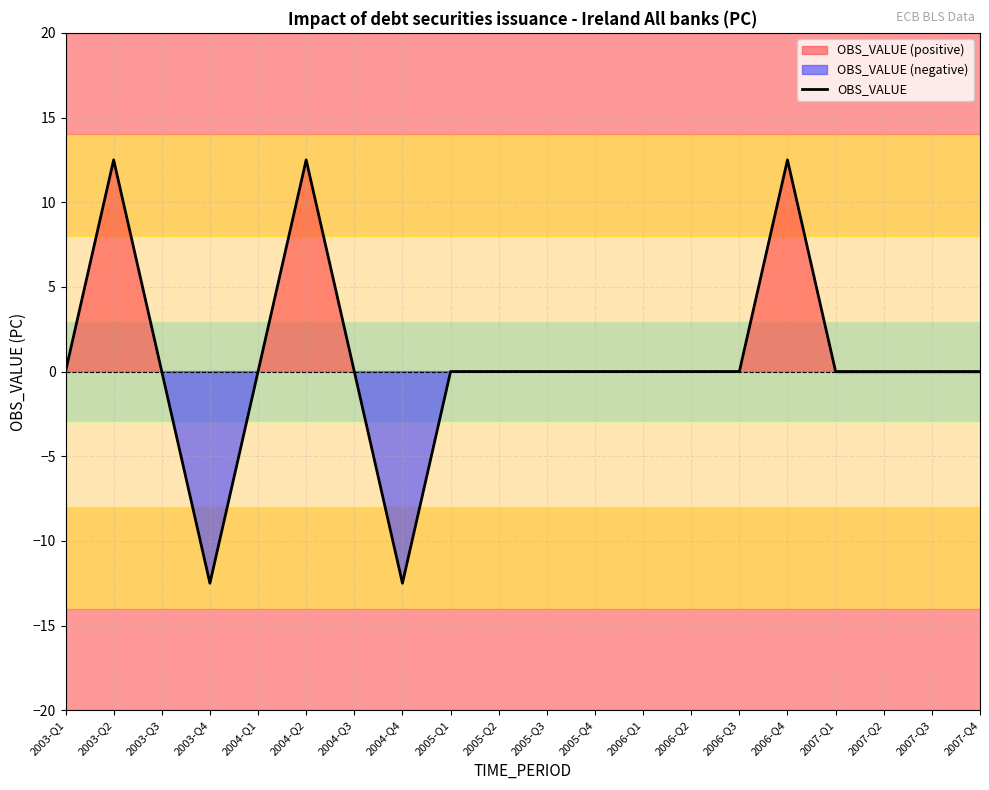

Rank the categories by value from highest to lowest.

2003-Q2, 2004-Q2, 2006-Q4, 2003-Q1, 2003-Q3, 2004-Q1, 2004-Q3, 2005-Q1, 2005-Q2, 2005-Q3, 2005-Q4, 2006-Q1, 2006-Q2, 2006-Q3, 2007-Q1, 2007-Q2, 2007-Q3, 2007-Q4, 2003-Q4, 2004-Q4